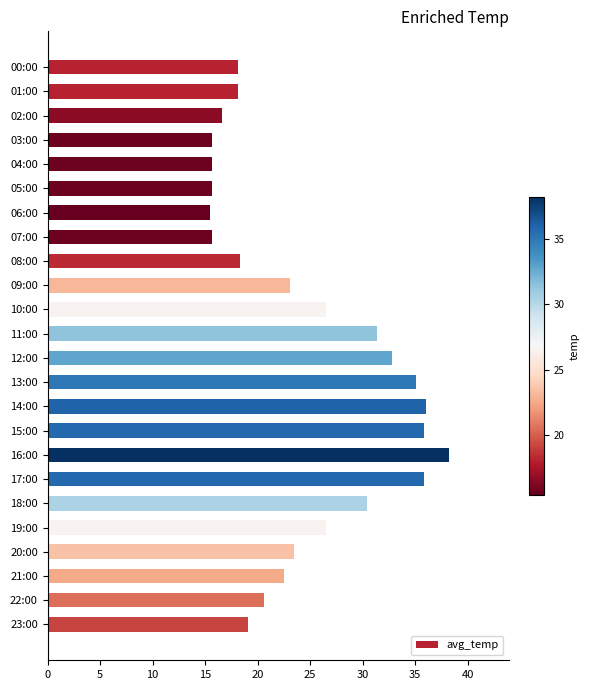

The value at 11:00 is 31.4. True or false?

True